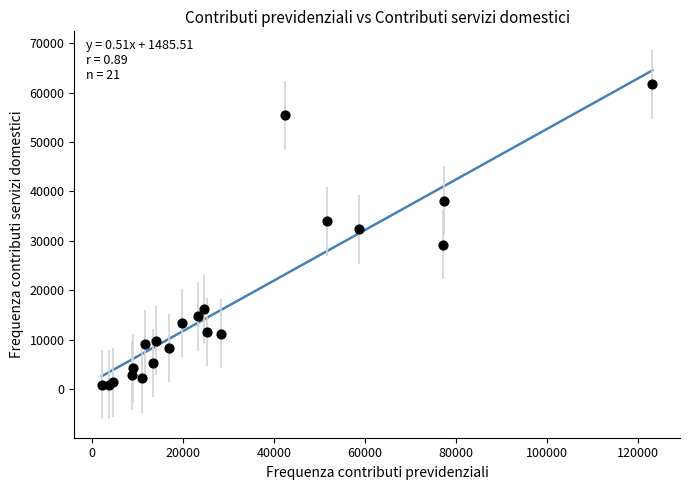

What Y value in the scatter plot is closest to 31271?

32365